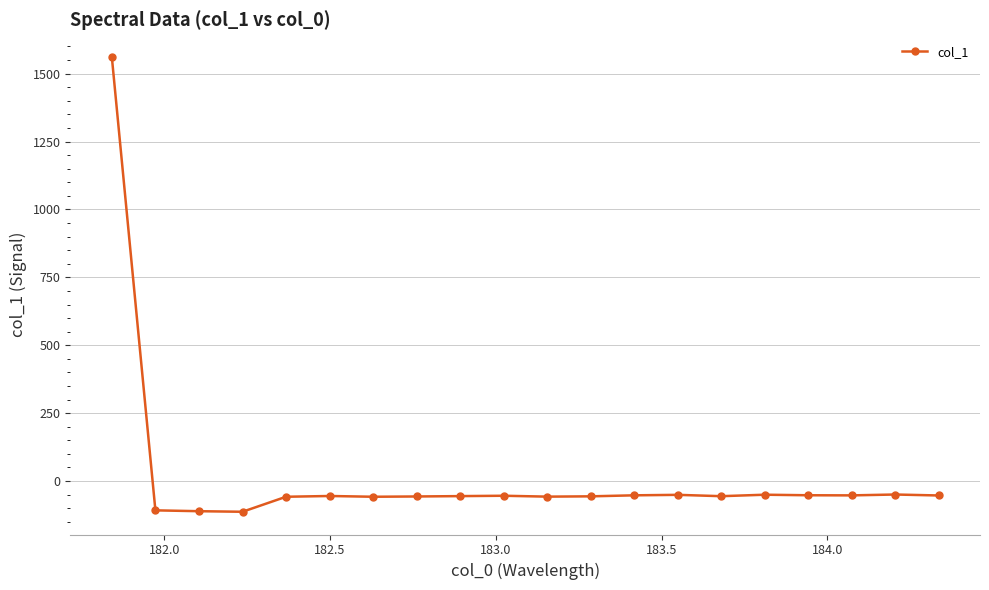

What is the value of the 2nd point from the left?

-107.8